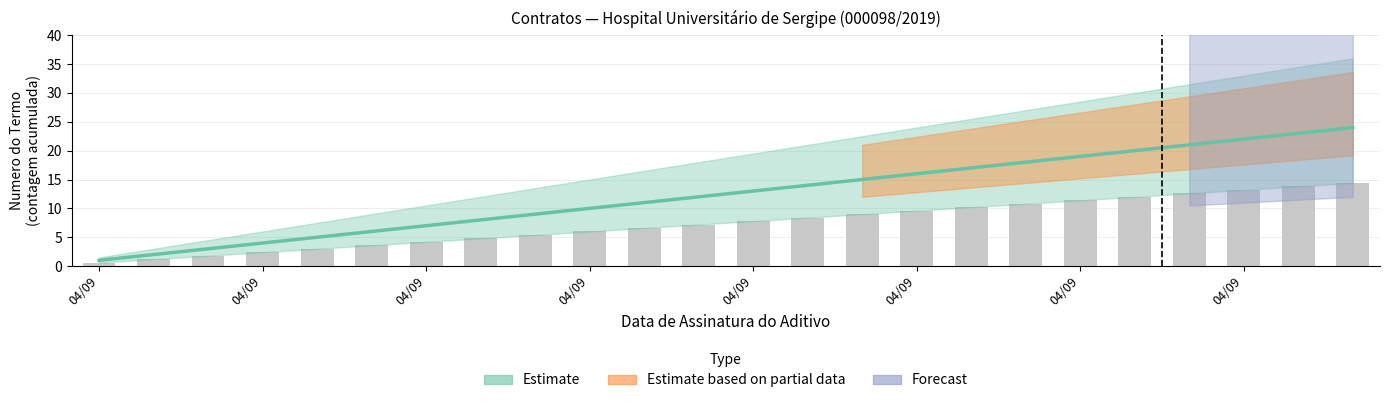

What is the value of the 12th bar from the left?

7.2